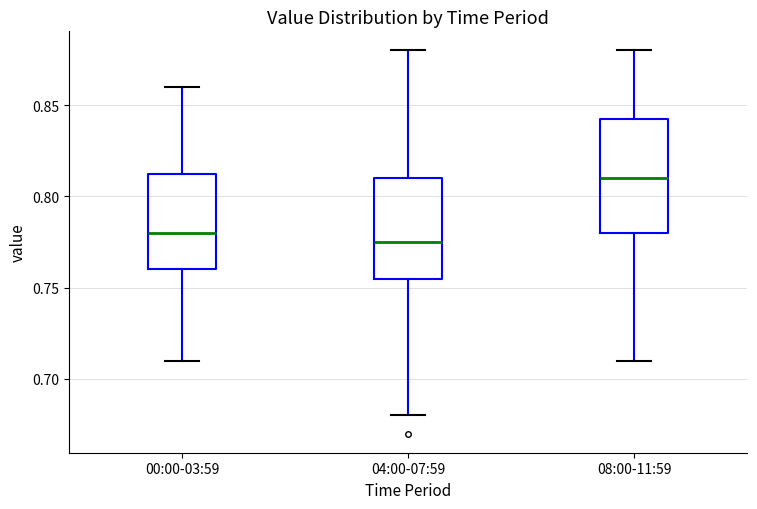

Reading left to right, read every box against the y-axis: the position of its median line, the range the box covers, and the ends of its whiskers. The values are not printed on the chart, so give them approximately, as read against the axis.

00:00-03:59: median 0.780, box 0.760 to 0.815, whiskers 0.710 to 0.860
04:00-07:59: median 0.775, box 0.755 to 0.810, whiskers 0.680 to 0.880
08:00-11:59: median 0.810, box 0.780 to 0.845, whiskers 0.710 to 0.880